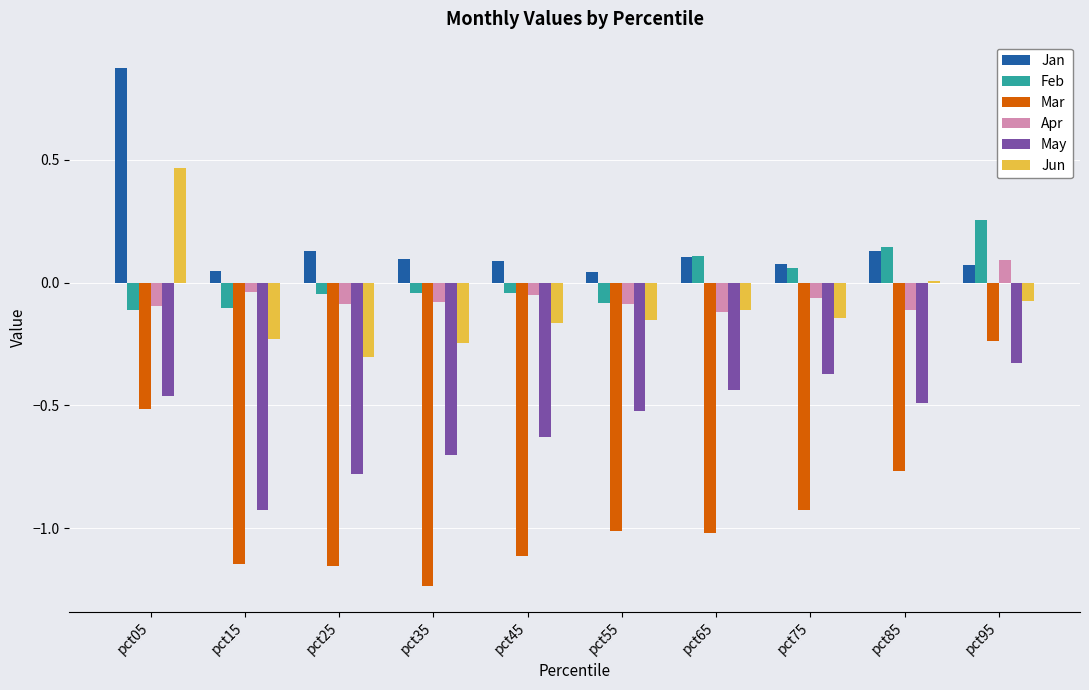

At which label does Jan reach its peak?

pct05